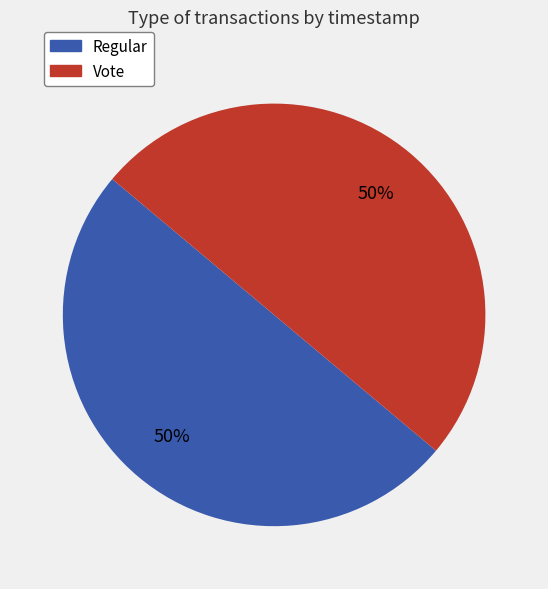

Is the sum of Vote and Regular greater than half?

Yes